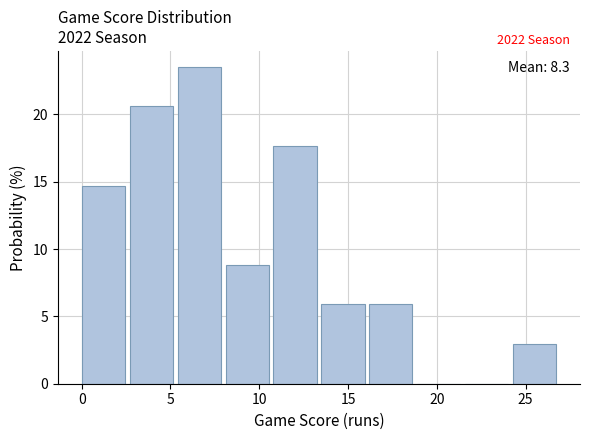

Which range on the x-axis has the tallest bar?

5.4 to 8.1